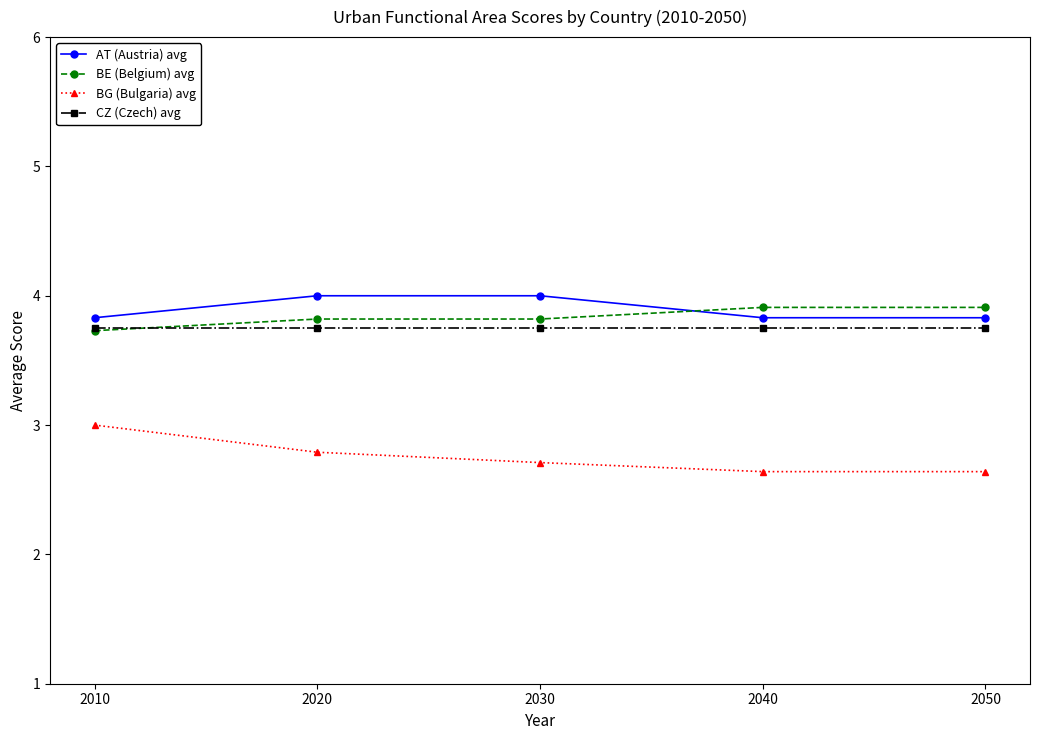

List the series in order of their peak value, lowest first.

BG (Bulgaria) avg, CZ (Czech) avg, BE (Belgium) avg, AT (Austria) avg